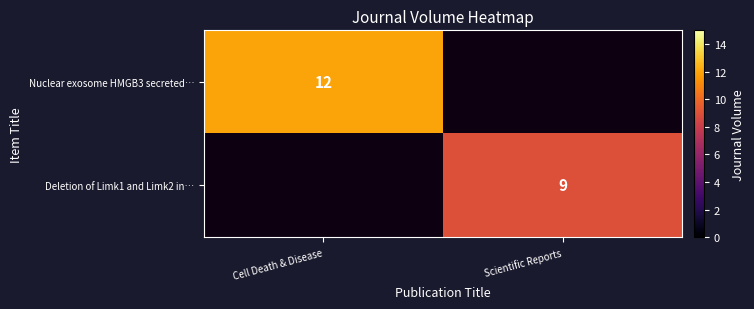

The Nuclear exosome HMGB3 secreted… series shows 16 at Cell Death & Disease. True or false?

False